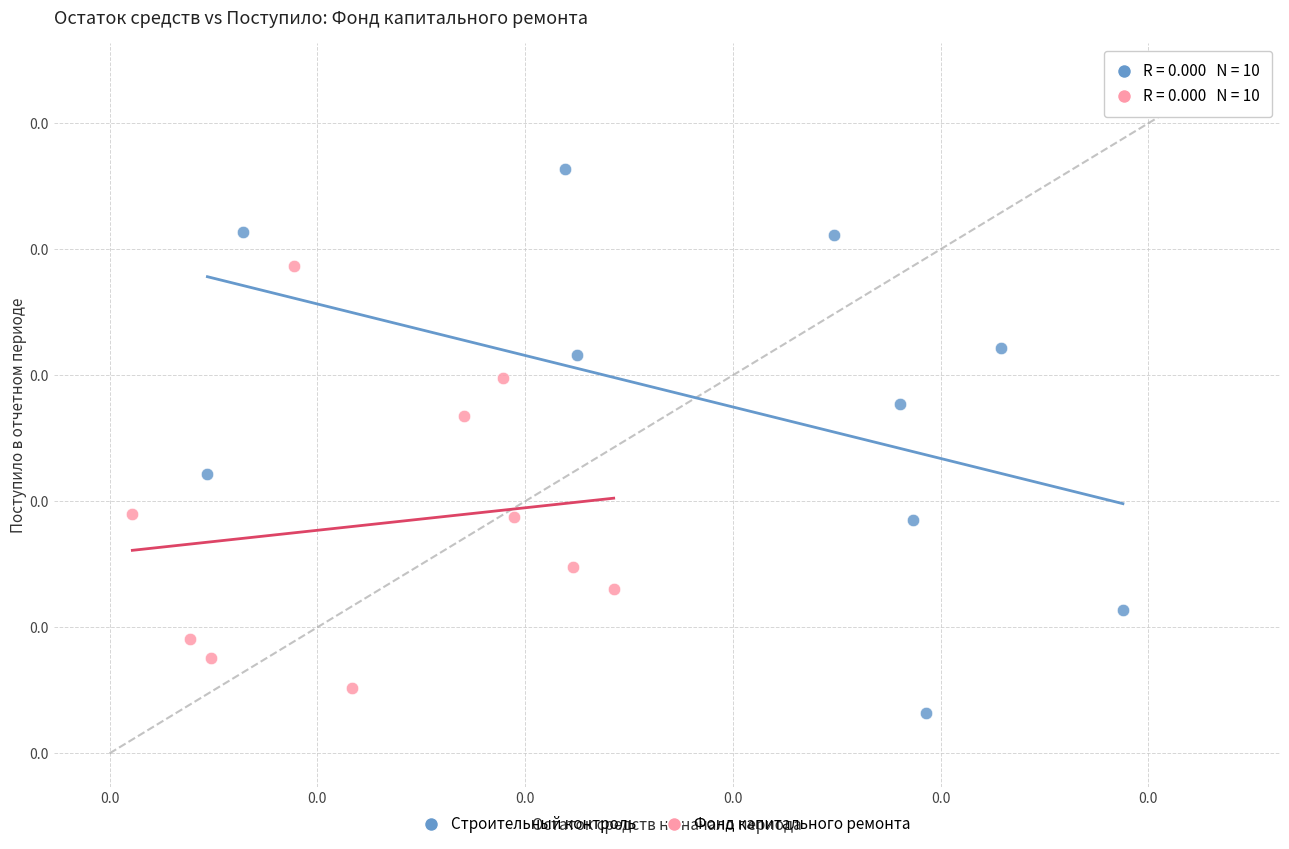

Which series contains the highest Y value?

Строительный контроль